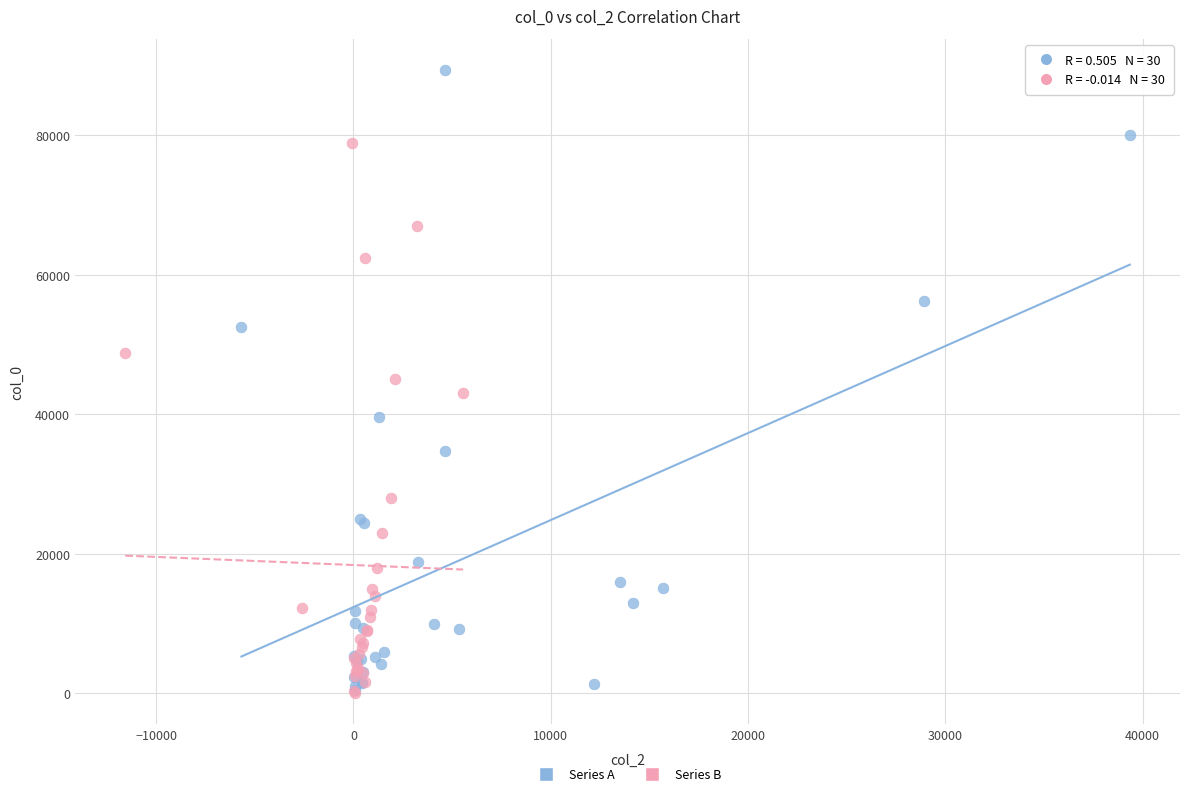

Which series has the largest Y range (max minus min)?

Series A